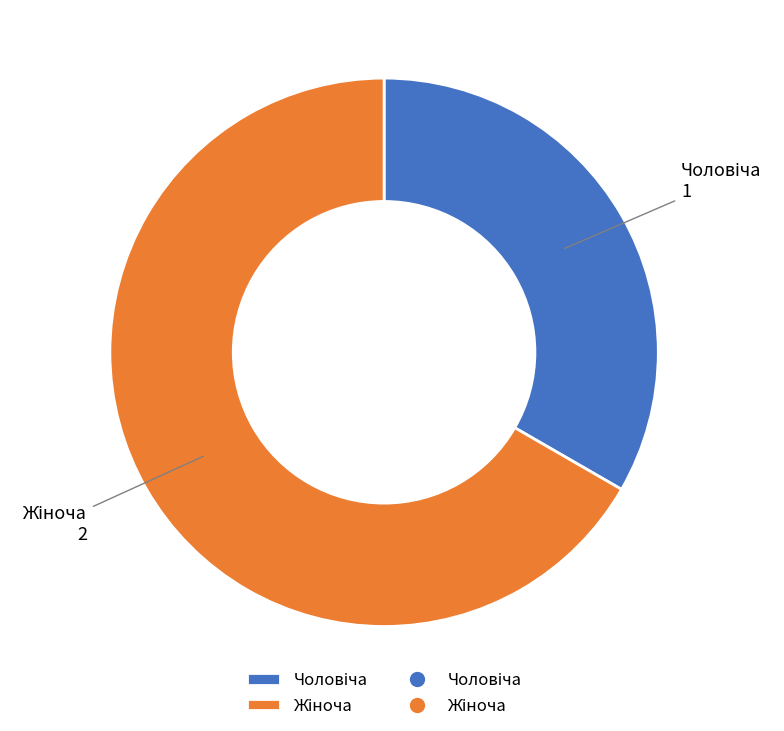

Does any single category account for the majority?

Yes